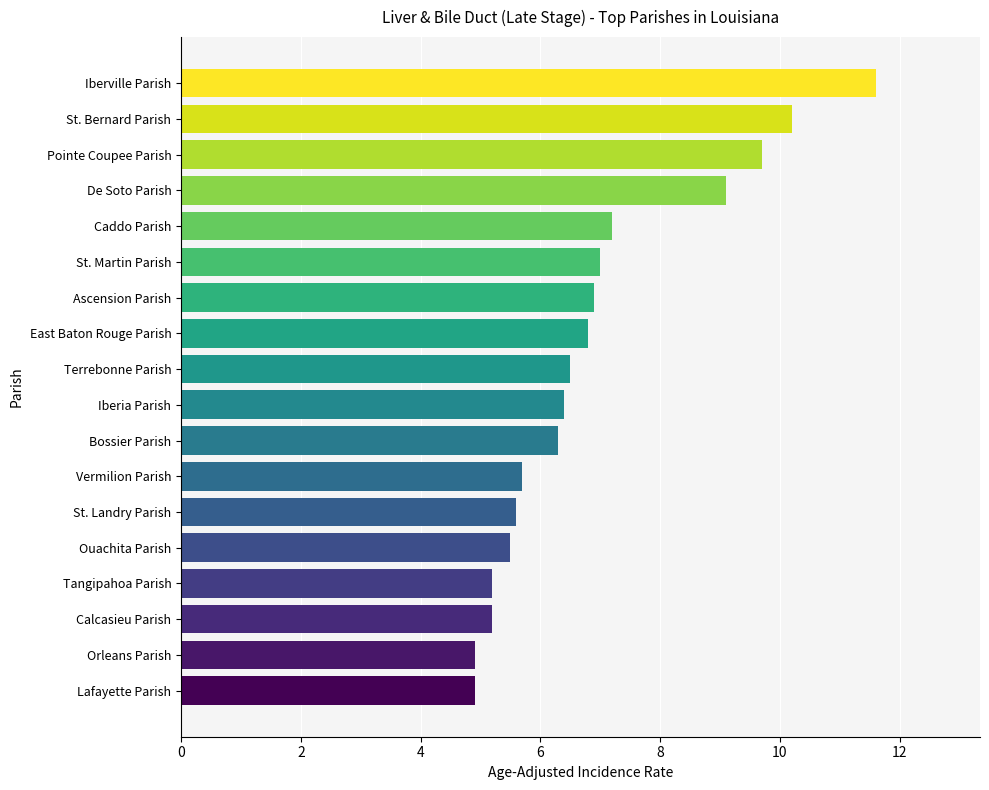

Read the value at Calcasieu Parish.

5.2